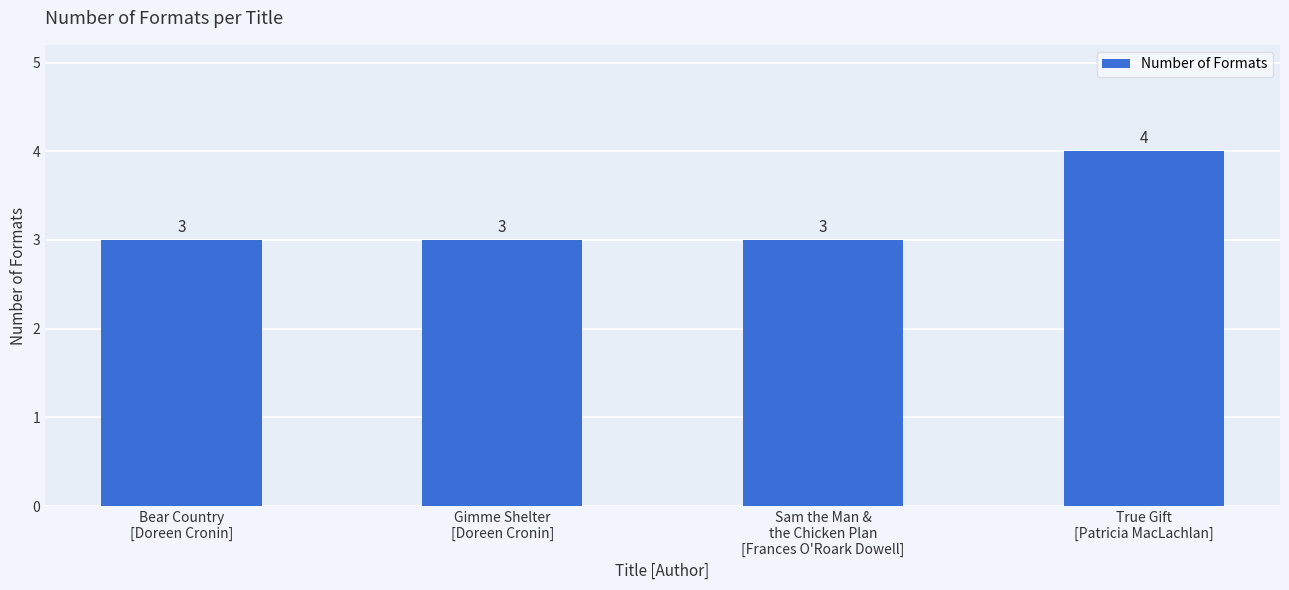

Count the number of categories in the chart.

4